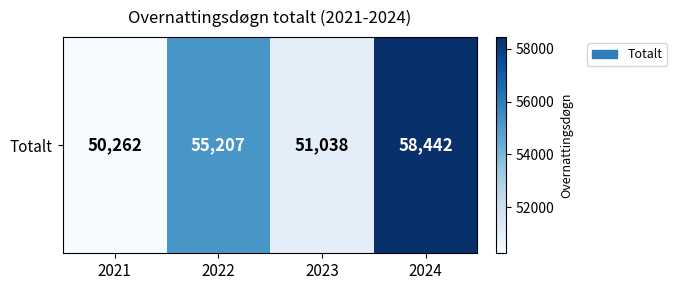

What is the maximum value shown in the chart?

58442